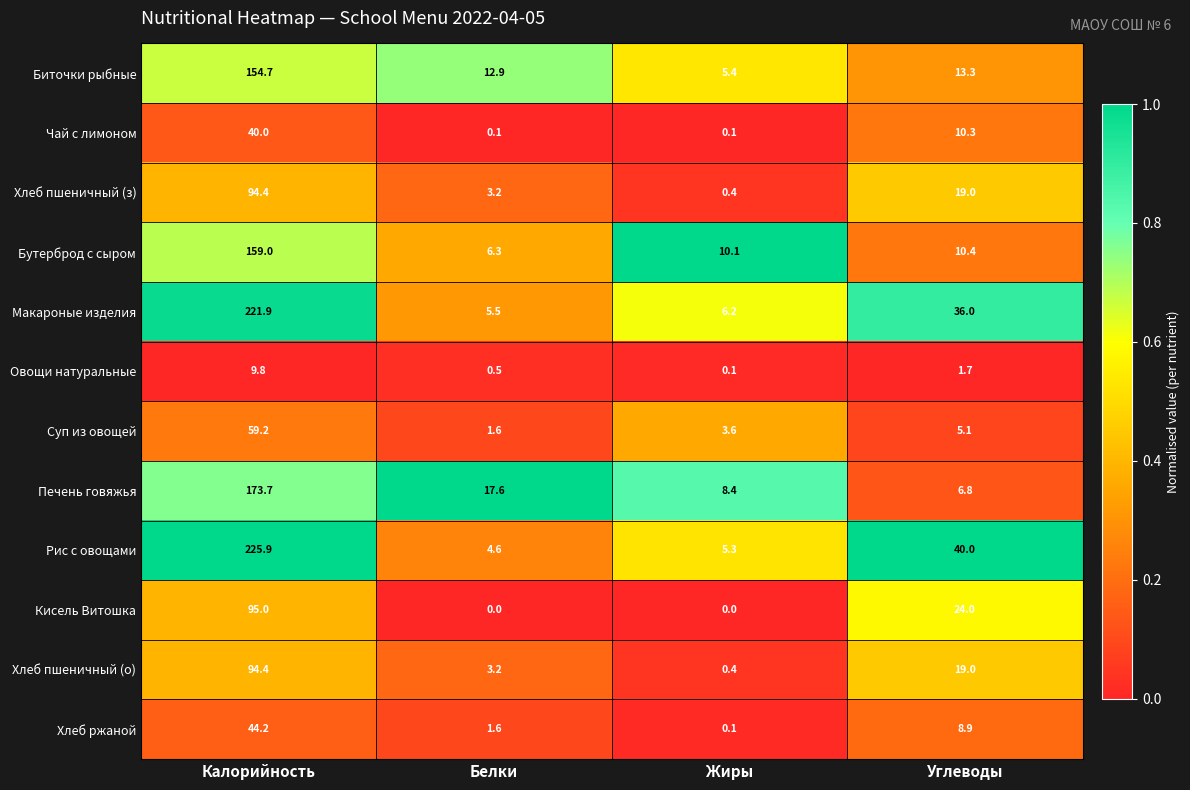

At which label does Суп из овощей reach its peak?

Калорийность